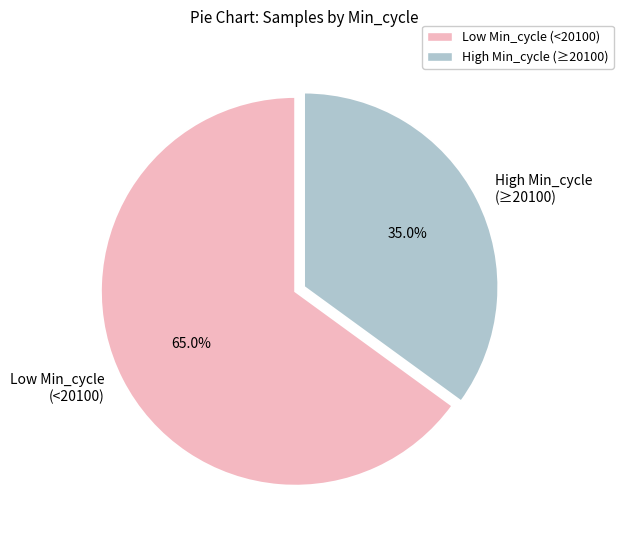

What is the ratio of the value at Low Min_cycle (<20100) to the value at High Min_cycle (≥20100)?

1.9